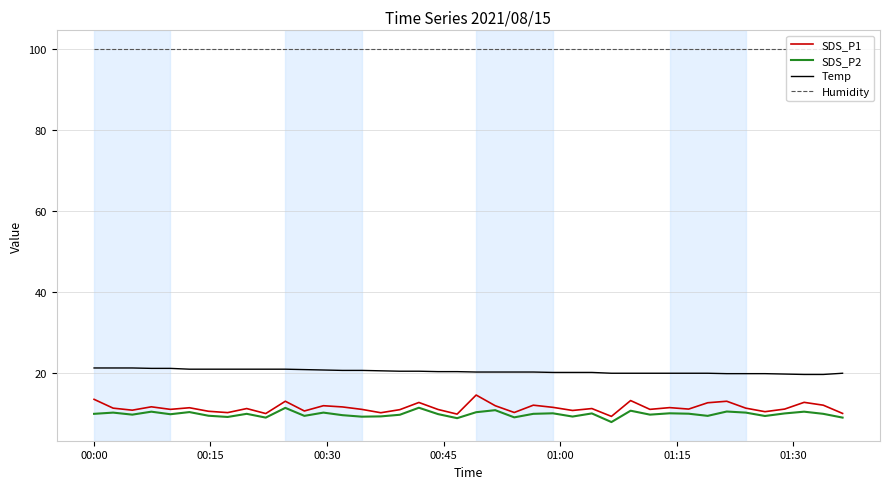

Is this an area chart (filled region under the line)?

No